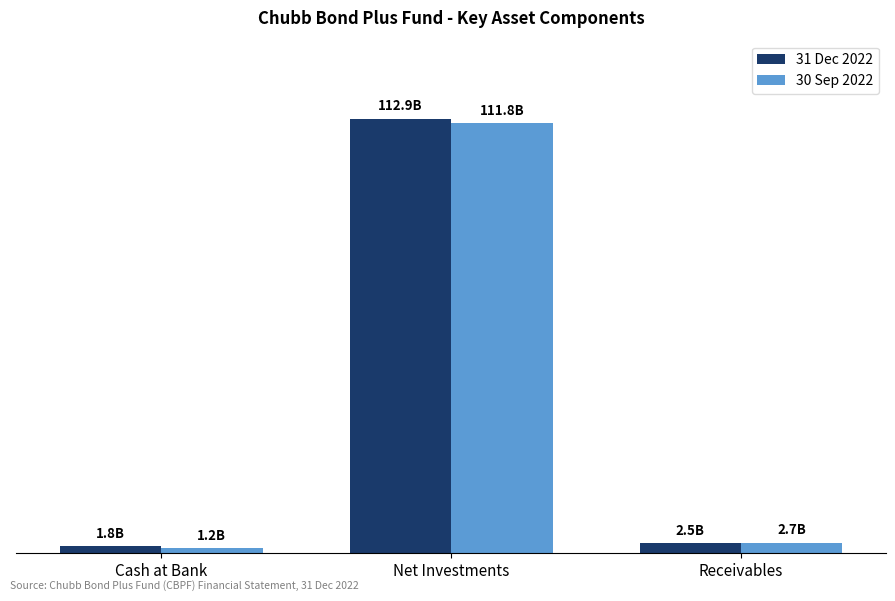

What is the label of the 3rd bar from the left?

Receivables